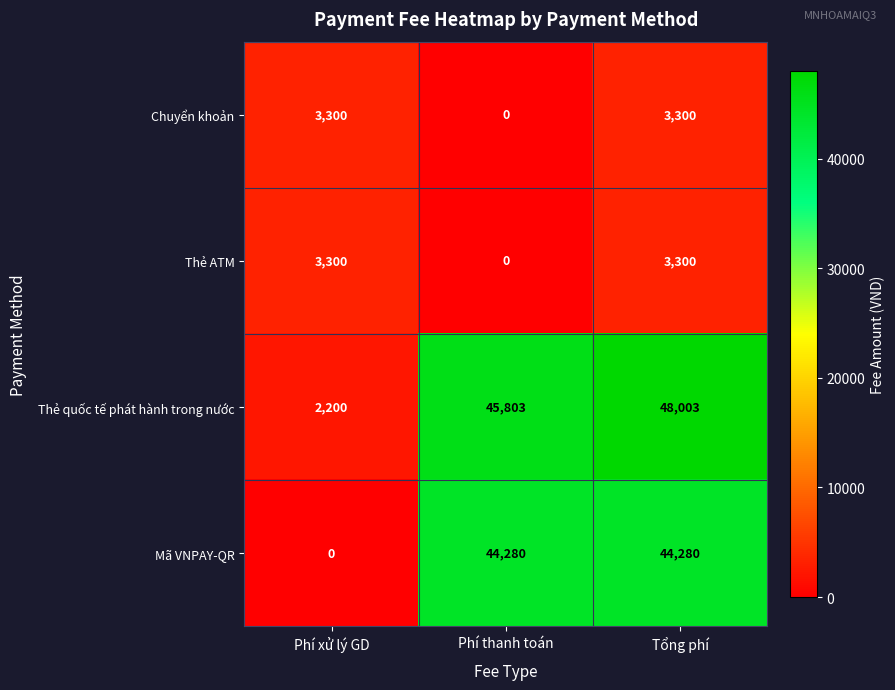

The Thẻ ATM series shows 1882 at Phí thanh toán. True or false?

False